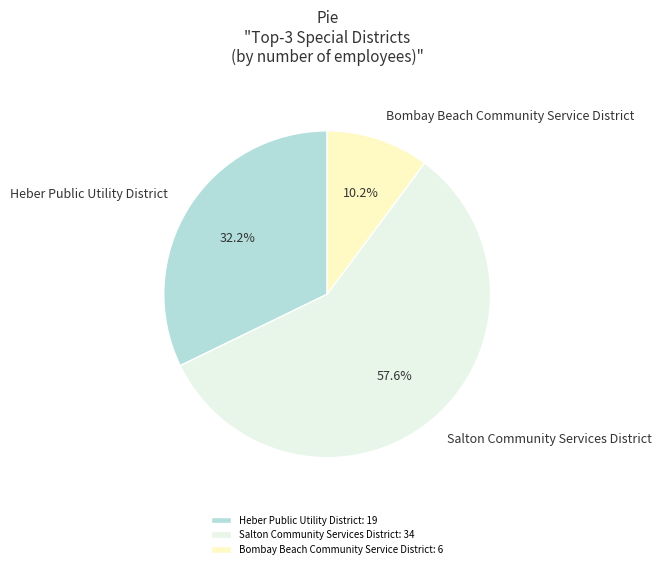

What is the total percentage of Heber Public Utility District and Salton Community Services District?

89.8%